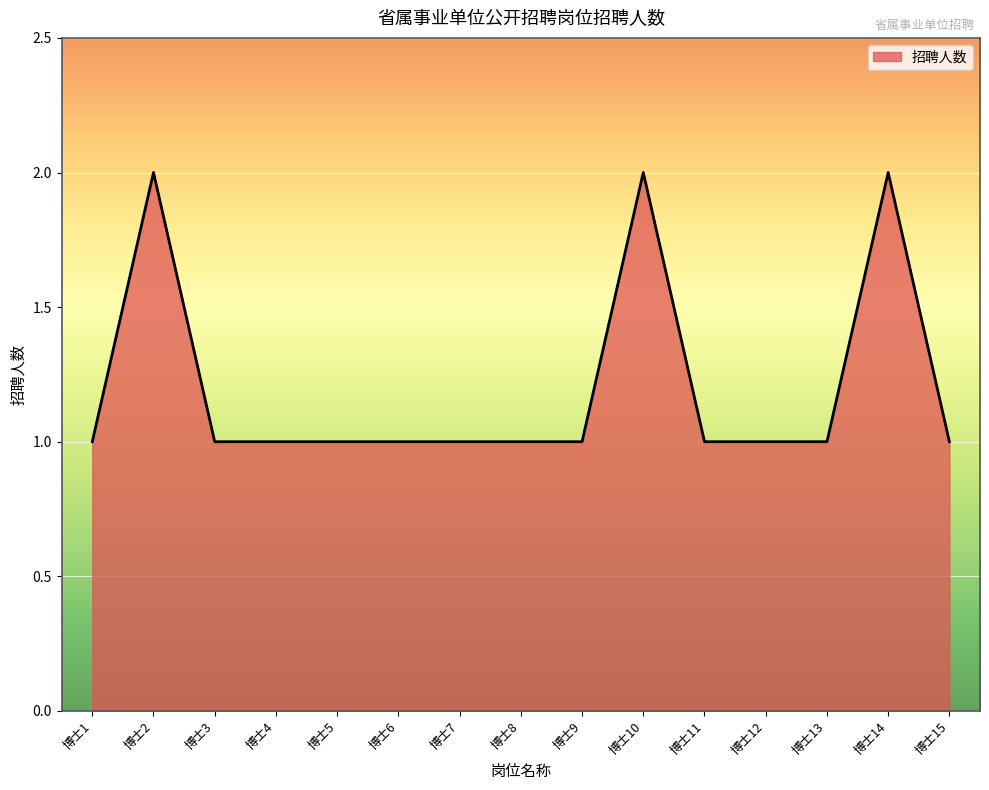

Approximately how many times larger is the value at 博士8 compared to 博士3?

1.0